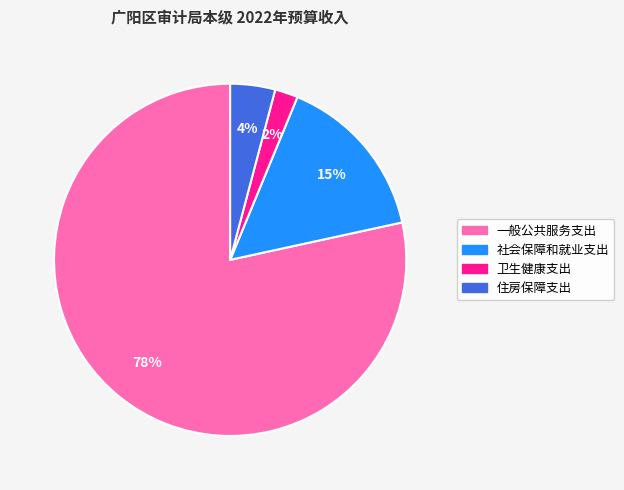

Combined, do 住房保障支出 and 社会保障和就业支出 account for over 50%?

No